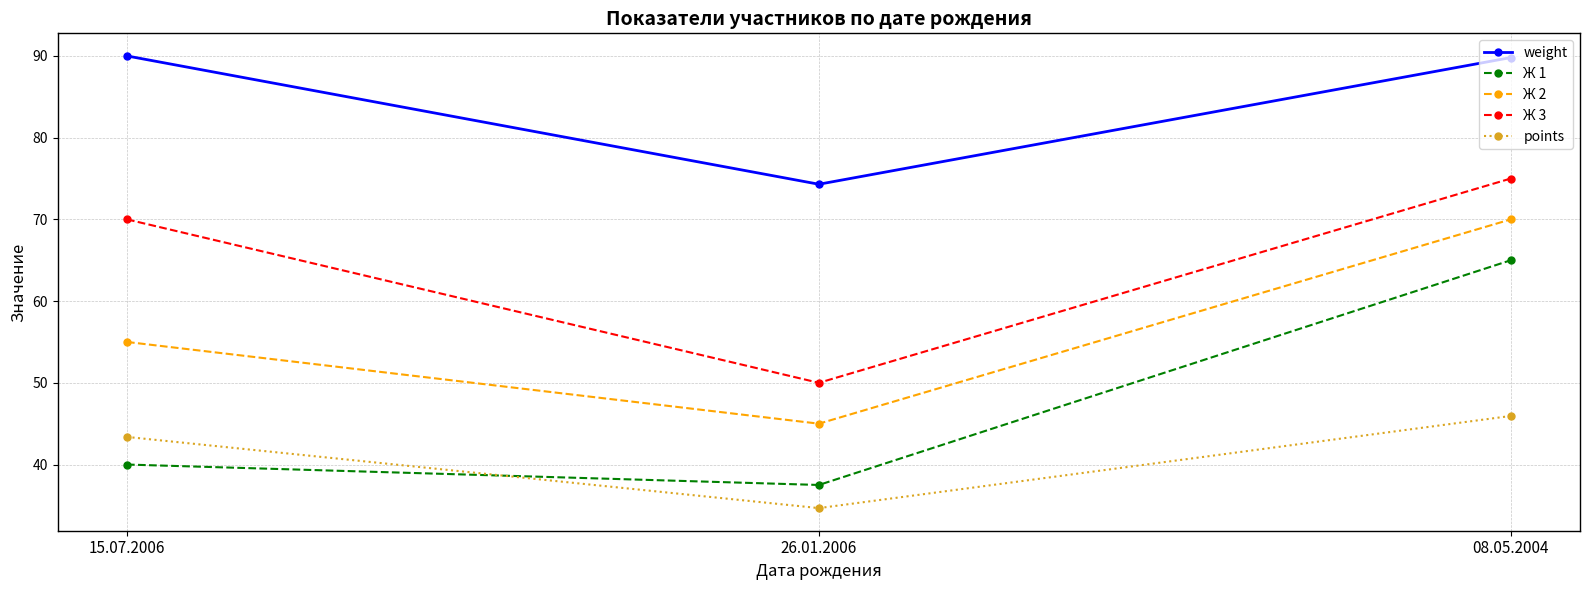

Count the number of categories in the chart.

3